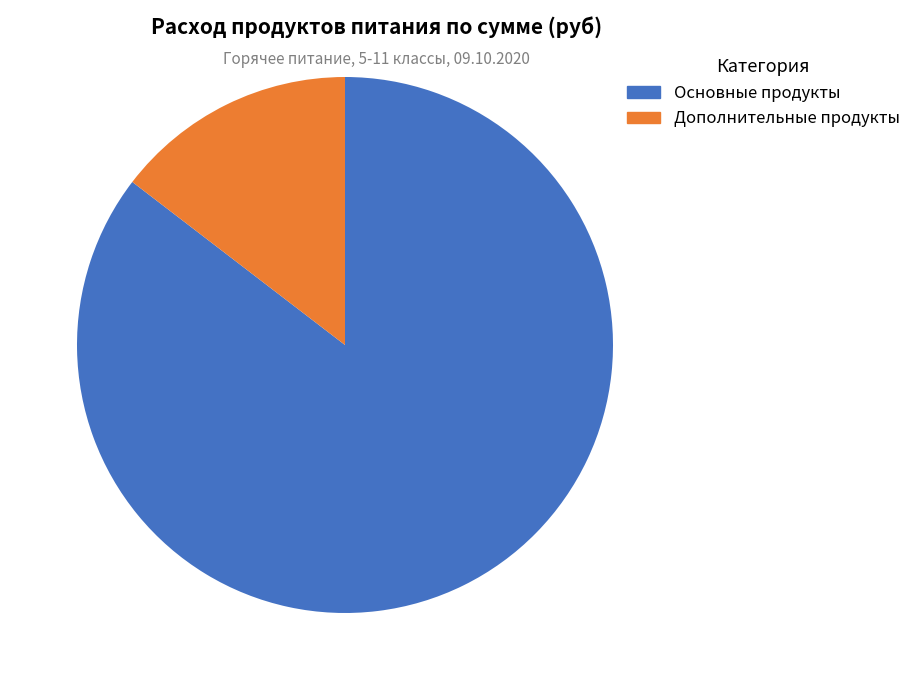

Combined, do Основные продукты and Дополнительные продукты account for over 50%?

Yes